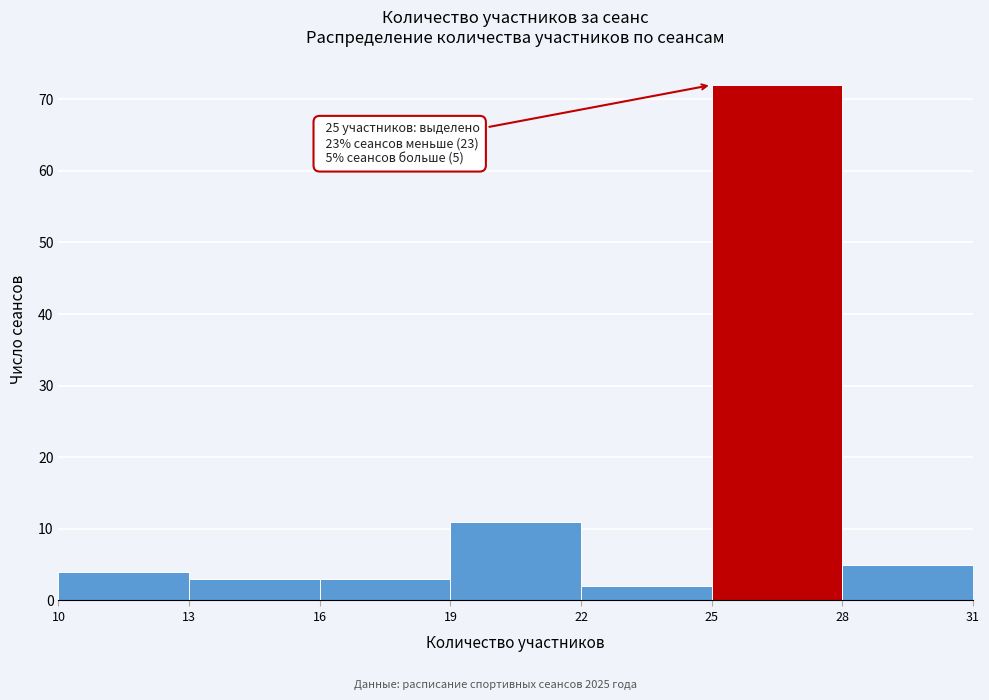

Over which range of the x-axis is the bar tallest?

25 to 28